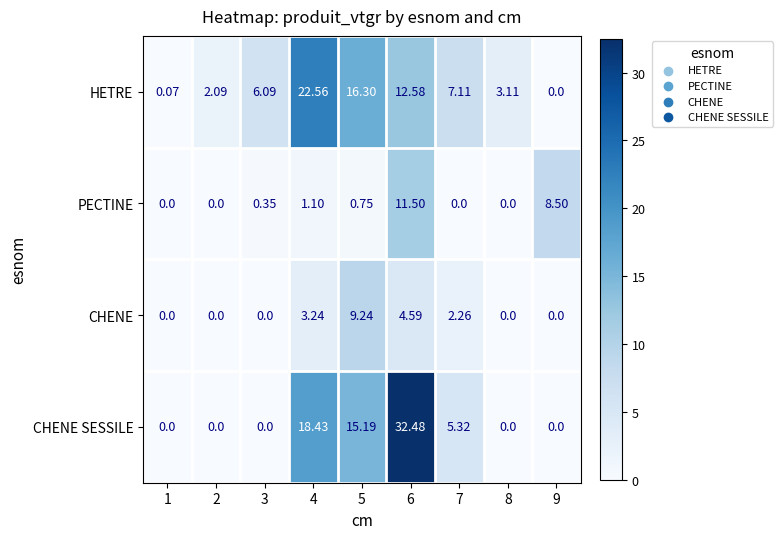

What is the maximum value shown in the chart?

32.5